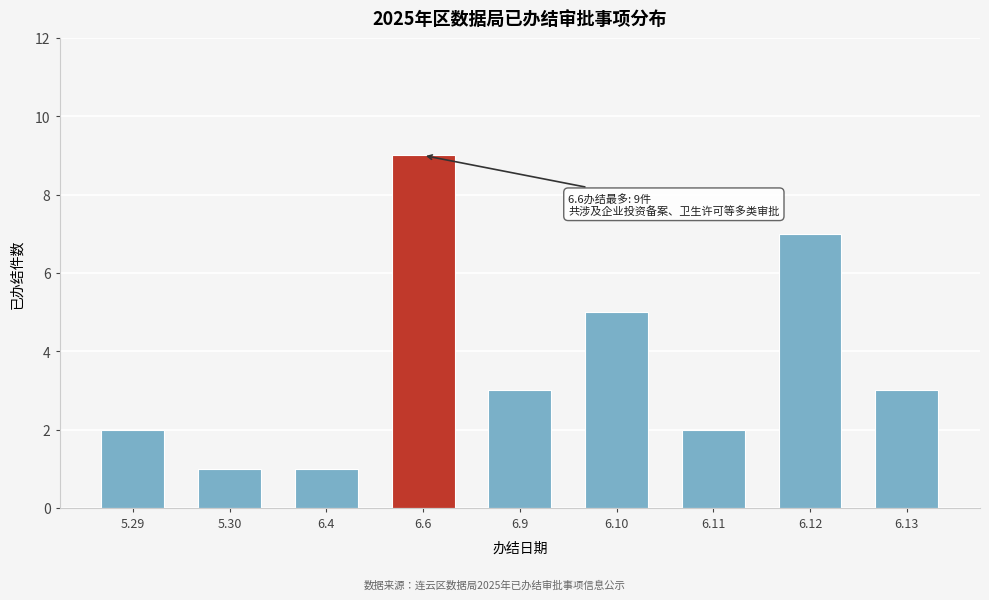

Reading right to left, list all the values displayed in this chart.

6.13=3	6.12=7	6.11=2	6.10=5	6.9=3	6.6=9	6.4=1	5.30=1	5.29=2